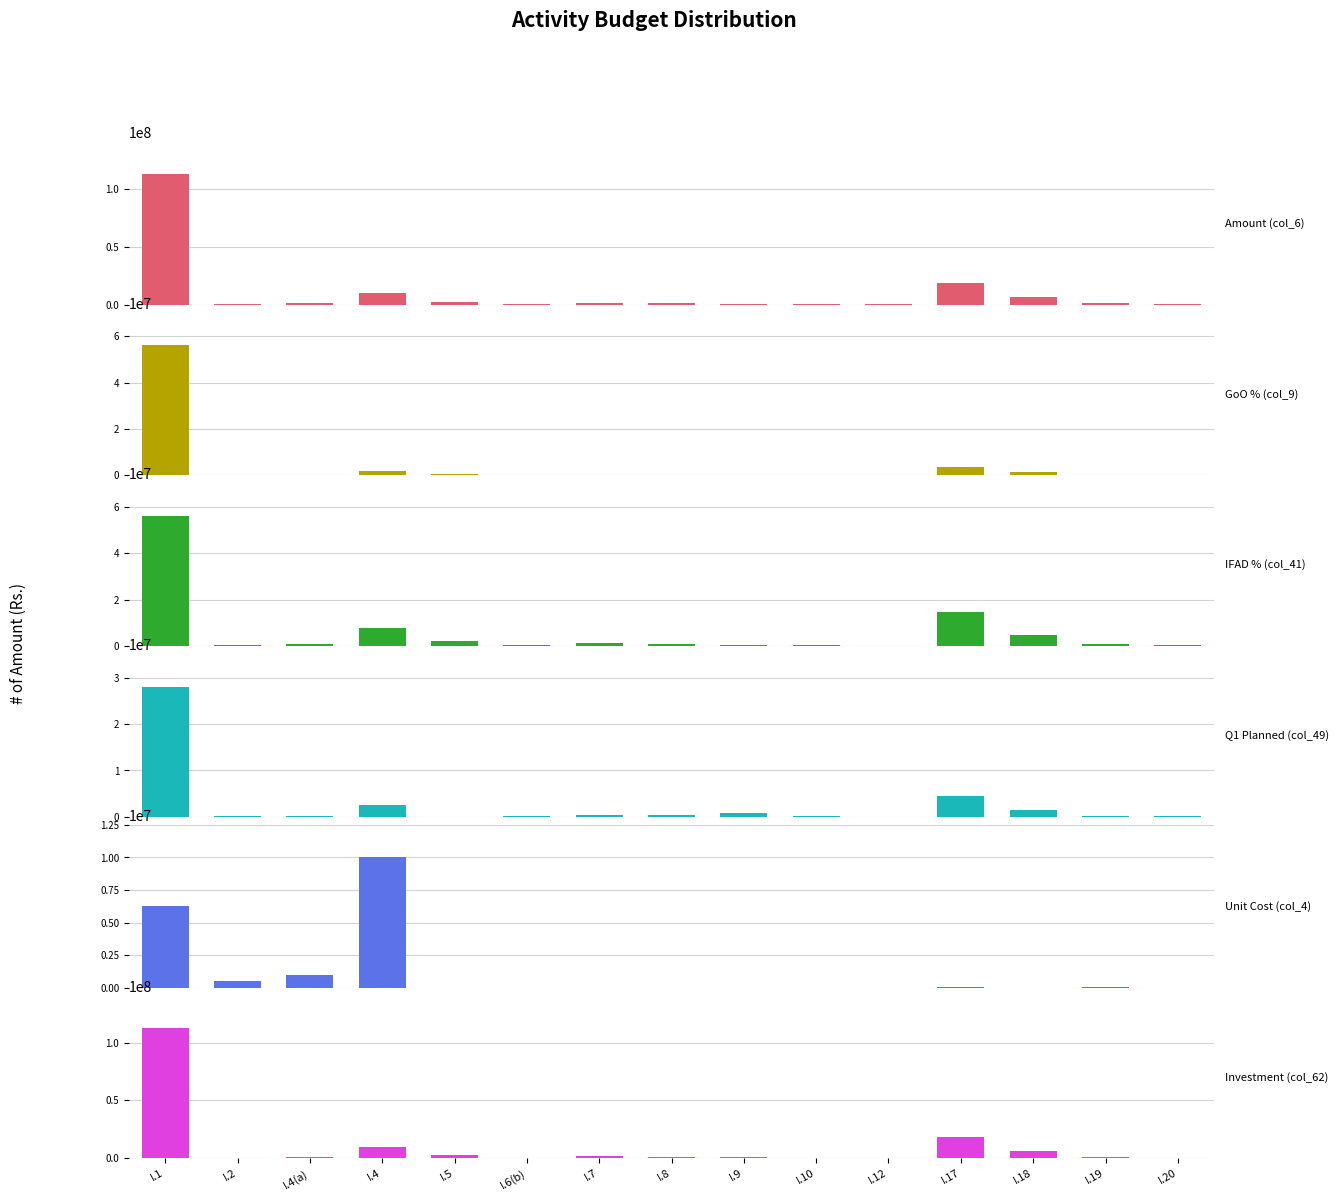

What is the difference between the maximum and minimum values in the Investment (col_62) series?

112068600